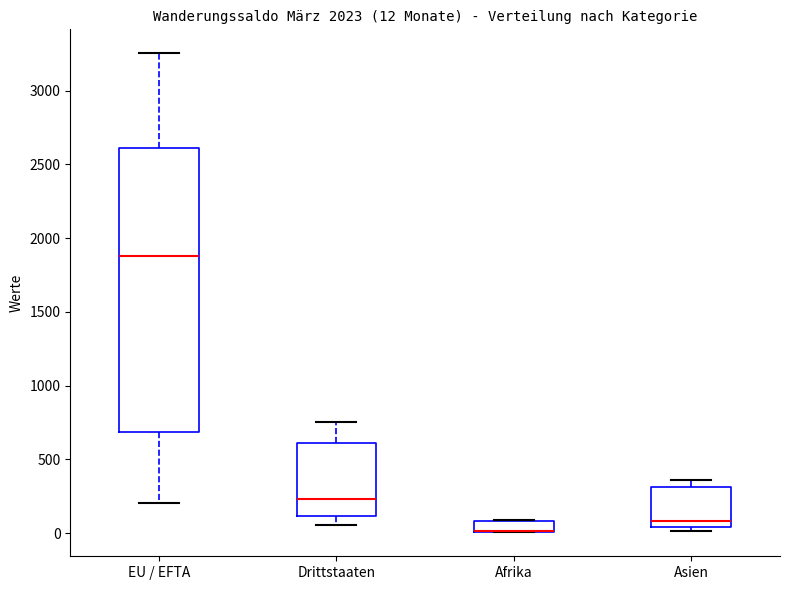

Comparing the boxes themselves (not the whiskers), which one is the tallest?

EU / EFTA